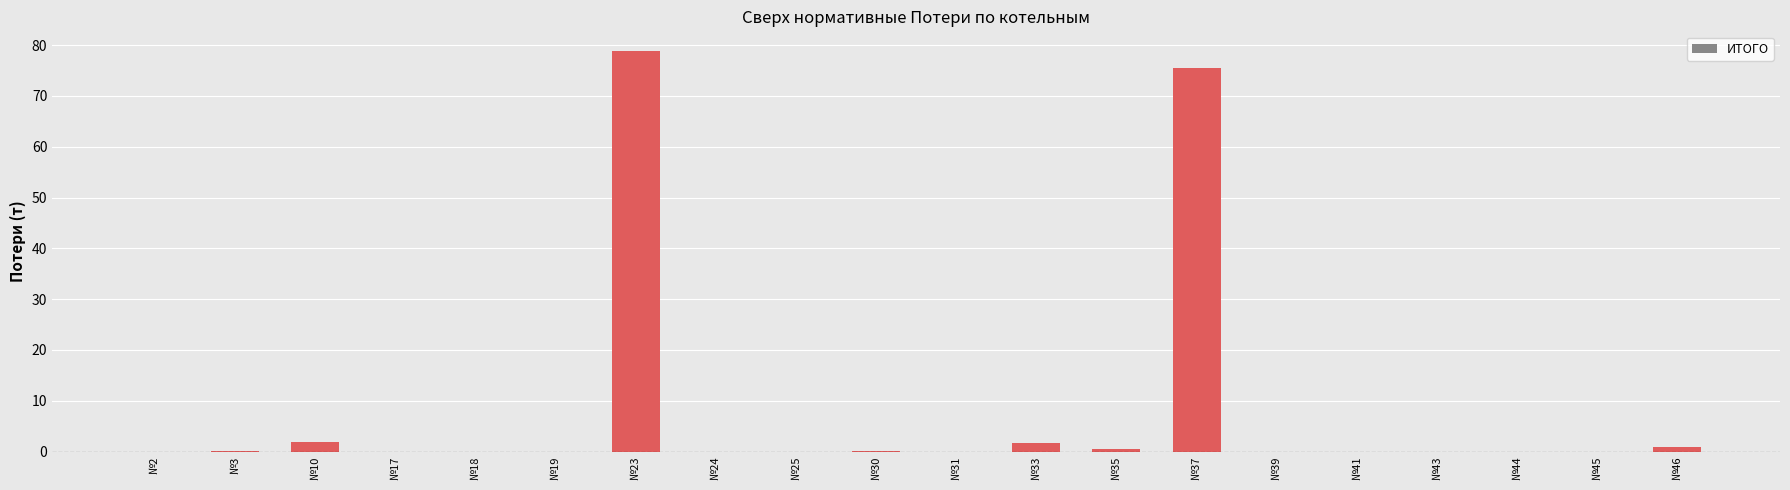

Are the bars horizontal?

No